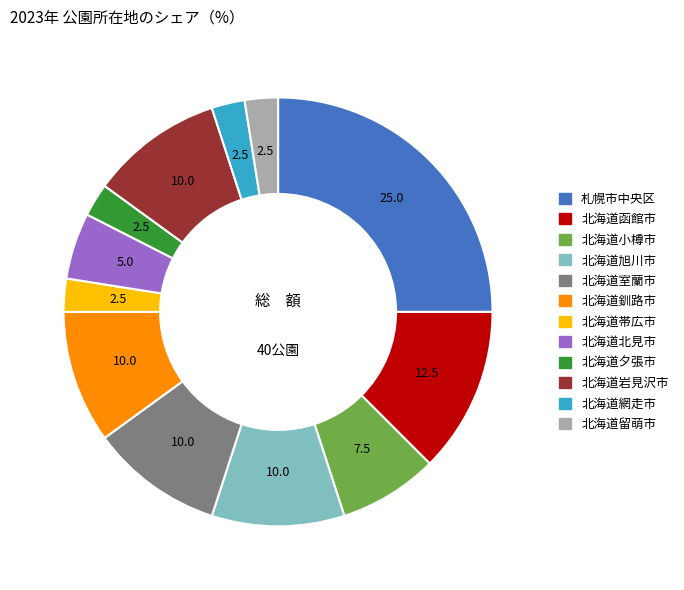

Approximately how many times larger is the value at 北海道網走市 compared to 北海道小樽市?

0.3